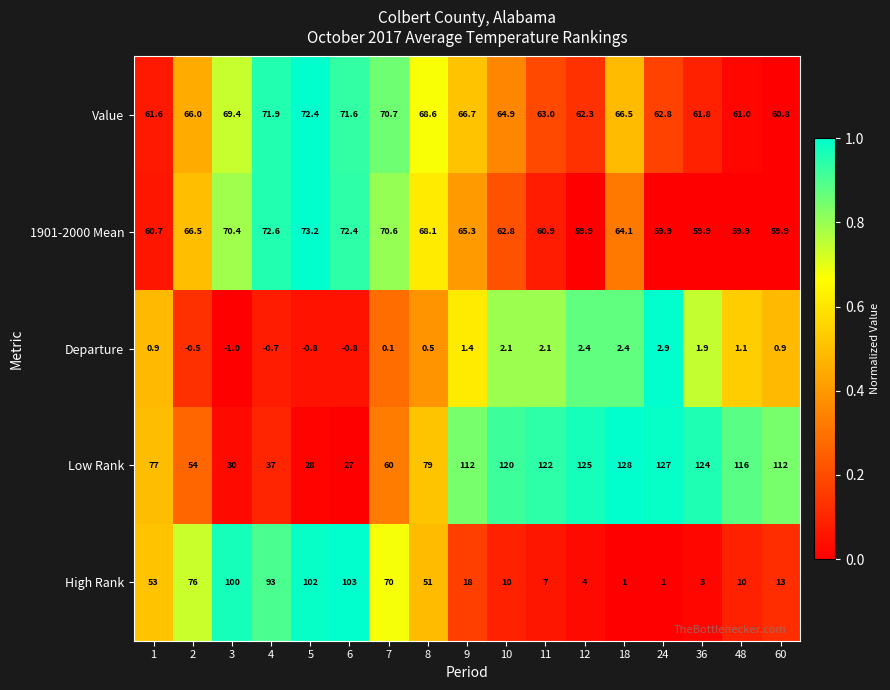

What is the difference between the High Rank values at 12 and 2?

72.0